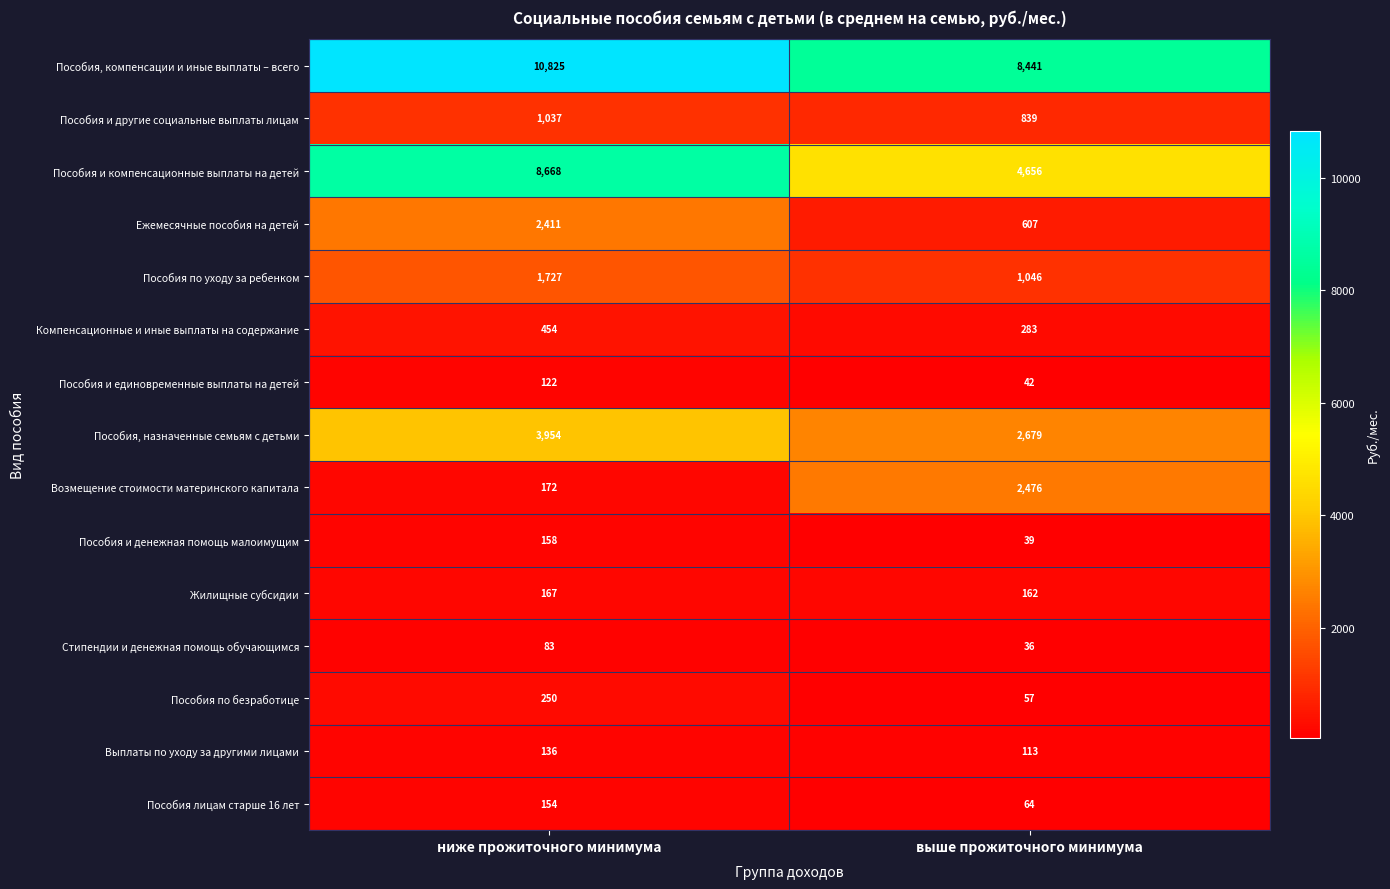

Between ниже прожиточного минимума and выше прожиточного минимума, which series saw the biggest shift?

Пособия и компенсационные выплаты на детей